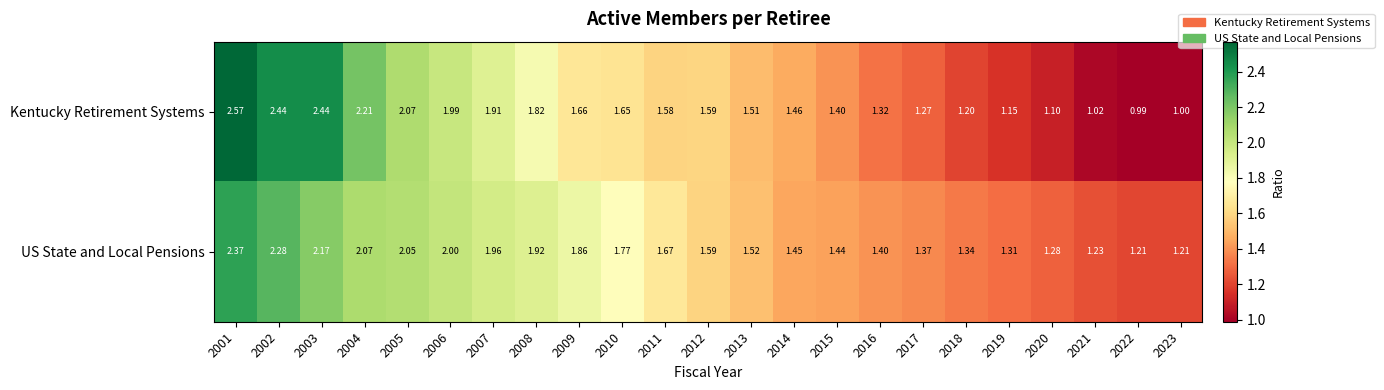

Is the value of Kentucky Retirement Systems at 2001 greater than the value of US State and Local Pensions at 2012?

Yes